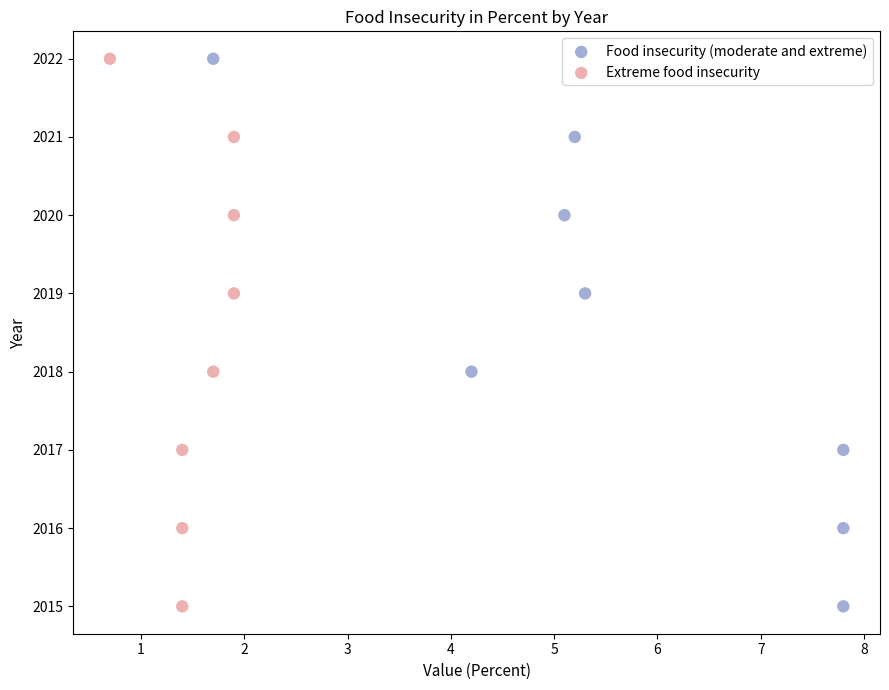

What are all the series names shown in the legend?

Food insecurity (moderate and extreme), Extreme food insecurity